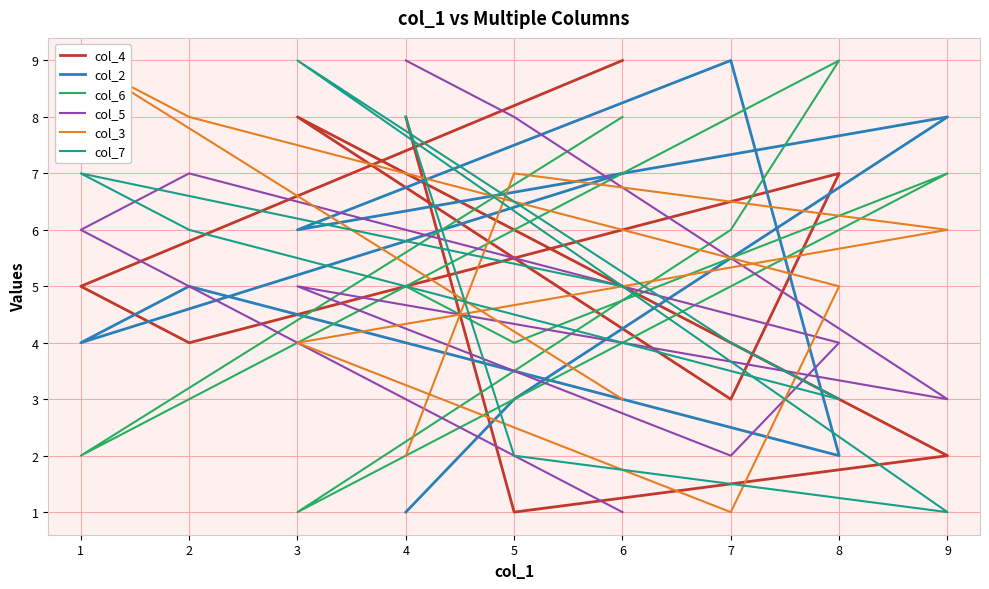

Where does the col_4 series first go above 5?

4